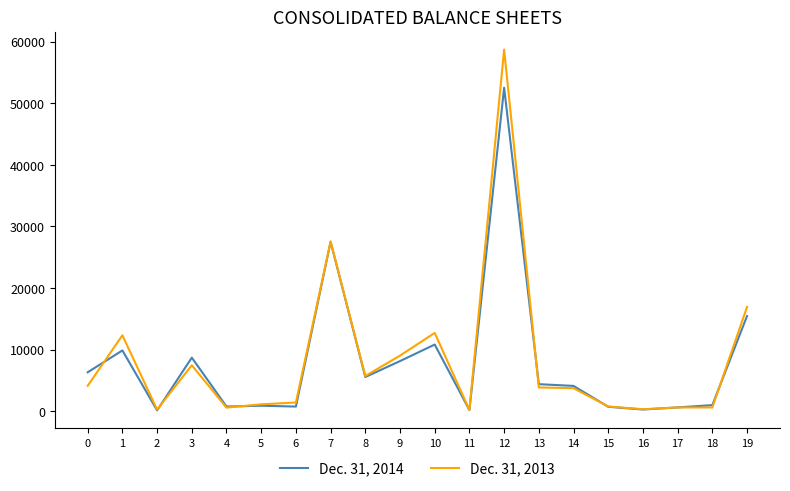

What are all the series names shown in the legend?

Dec. 31, 2014, Dec. 31, 2013